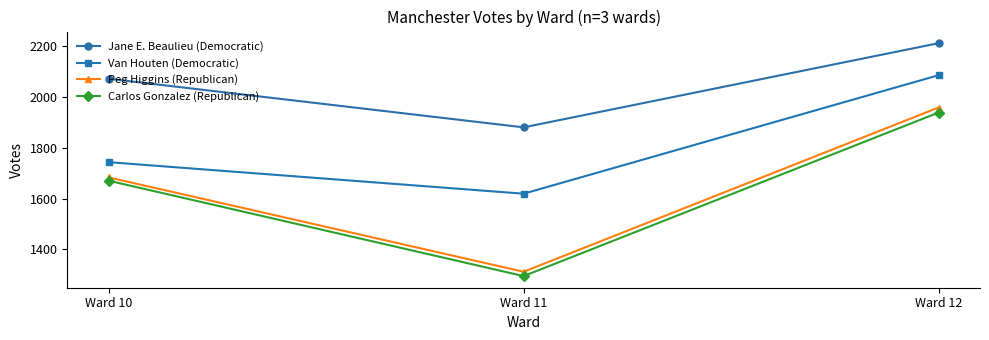

Between Ward 10 and Ward 11, which series saw the biggest shift?

Carlos Gonzalez (Republican)